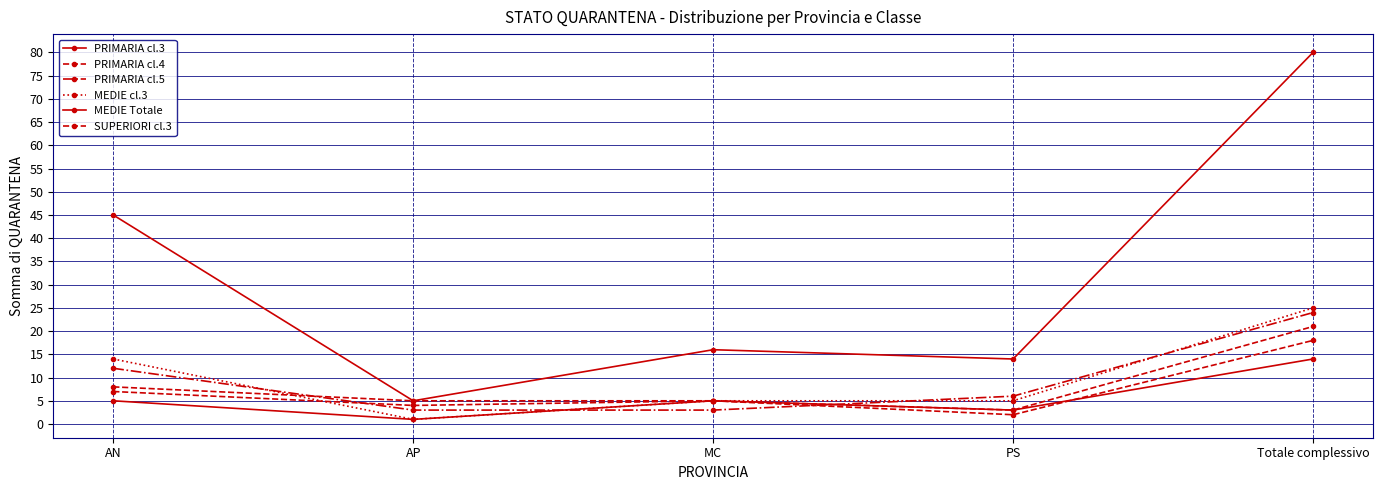

What position from the left is Totale complessivo?

5